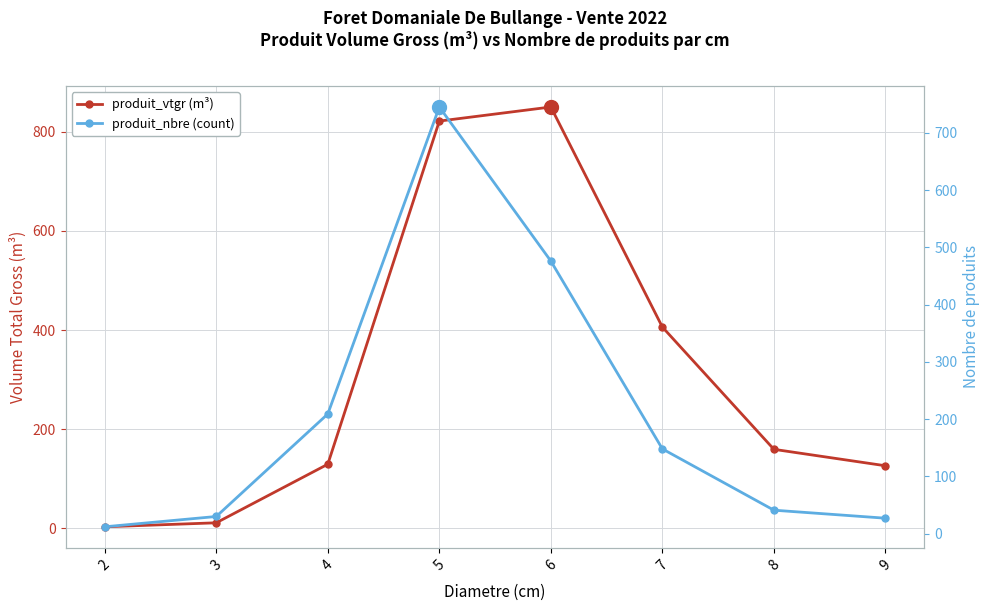

Which series has the largest total across all categories?

produit_vtgr (m³)